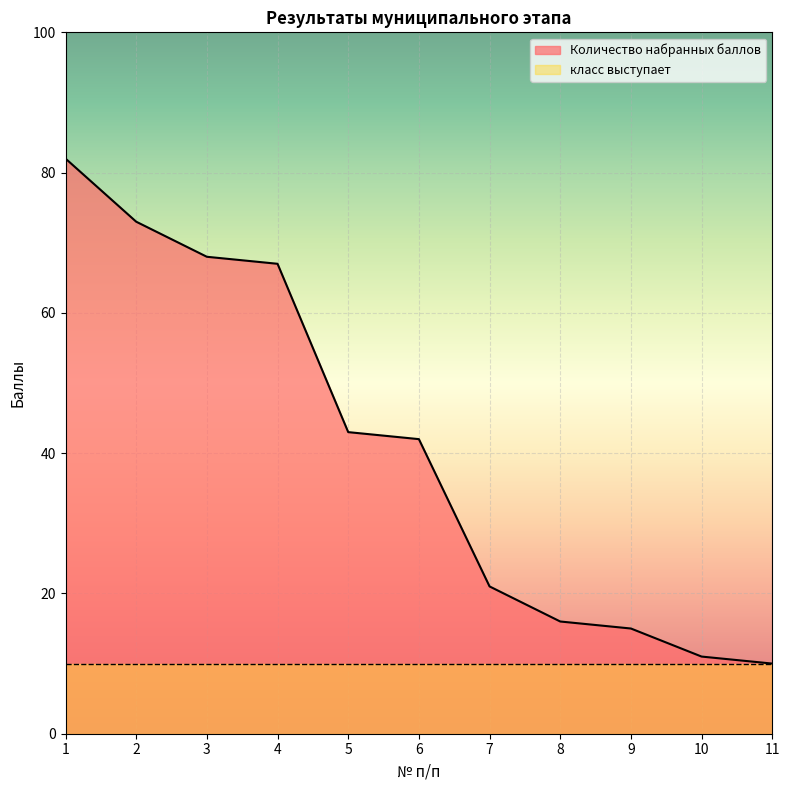

What is the sum of the values at 10 and 11?

21